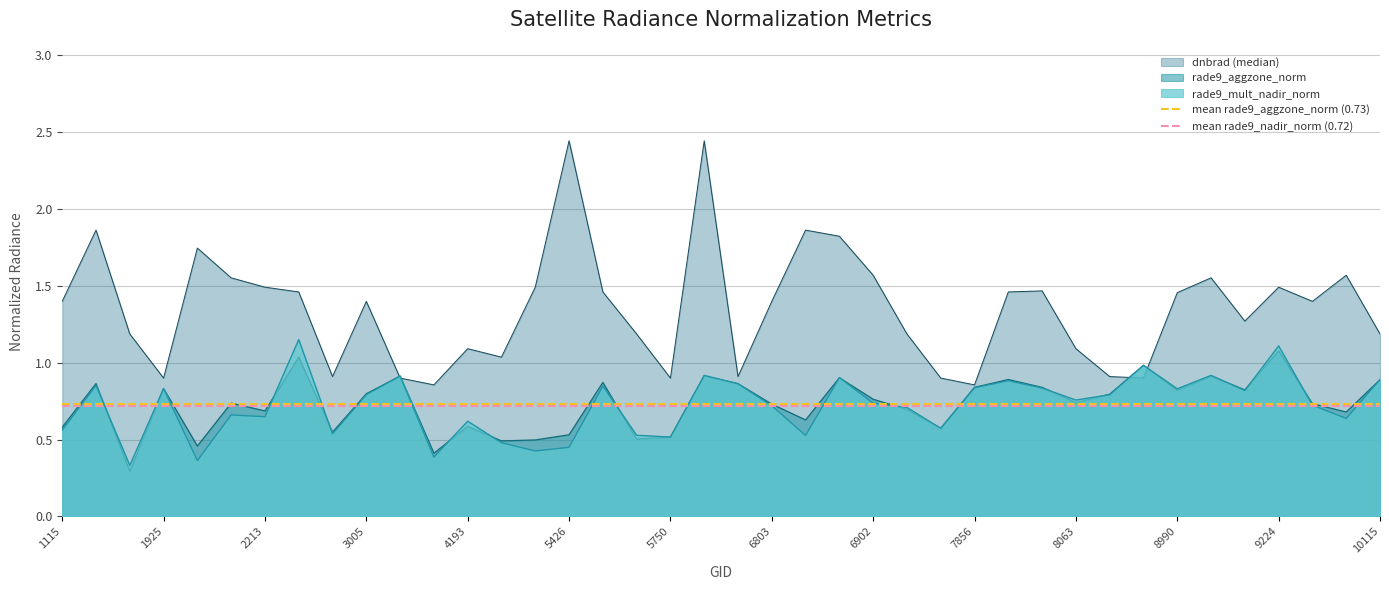

Is it true that mean rade9_nadir_norm (0.72) equals 0.7 at 1925?

True